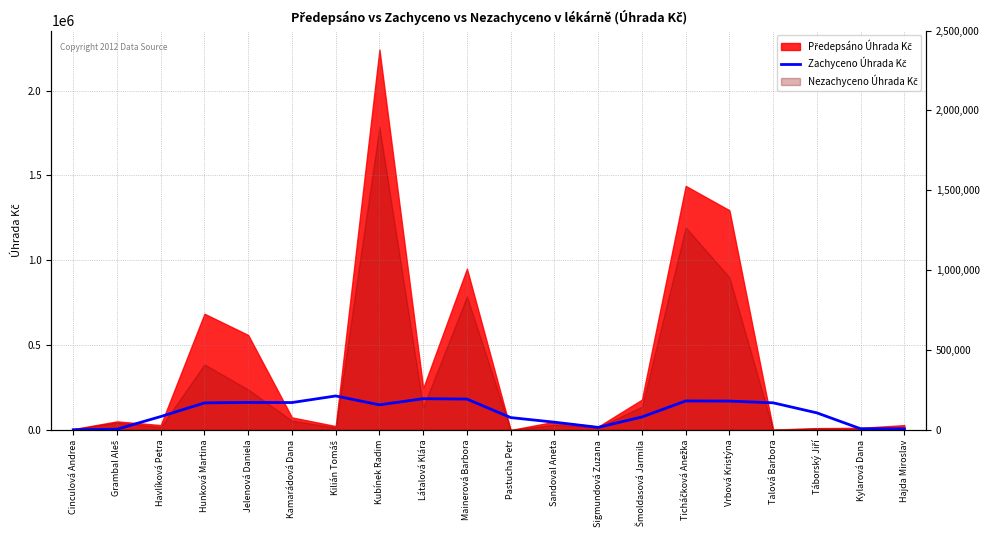

The value at Grambal Aleš is 4703.0. True or false?

True